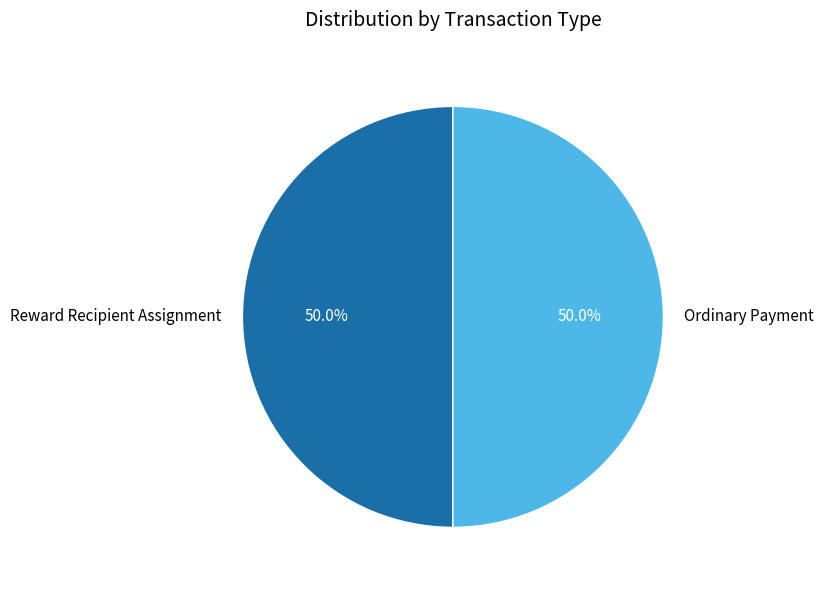

To the nearest percent, what portion does Ordinary Payment represent?

50%